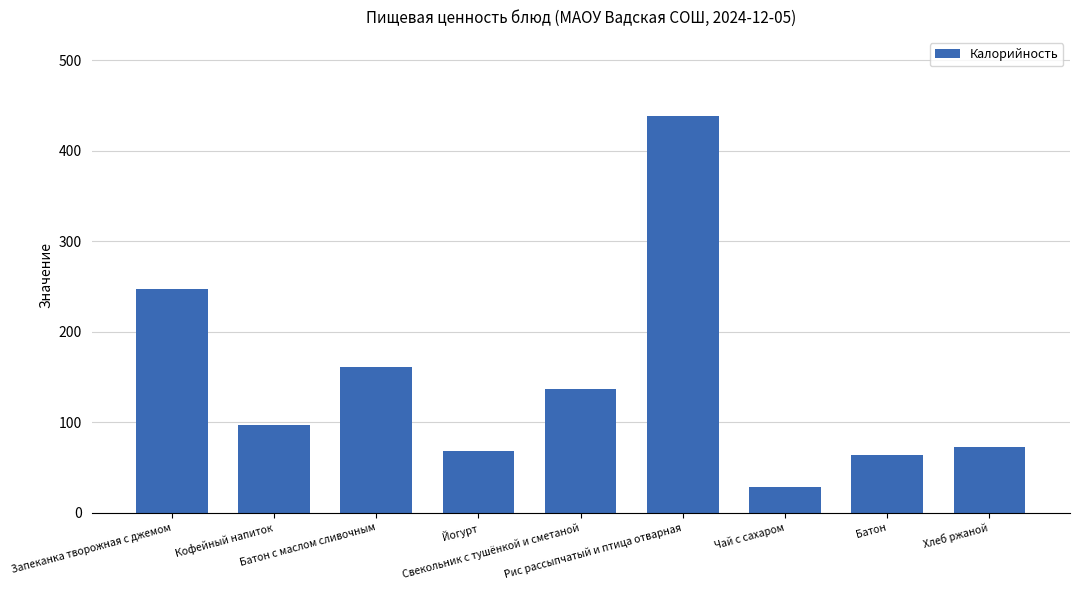

What is the smallest value displayed?

28.0